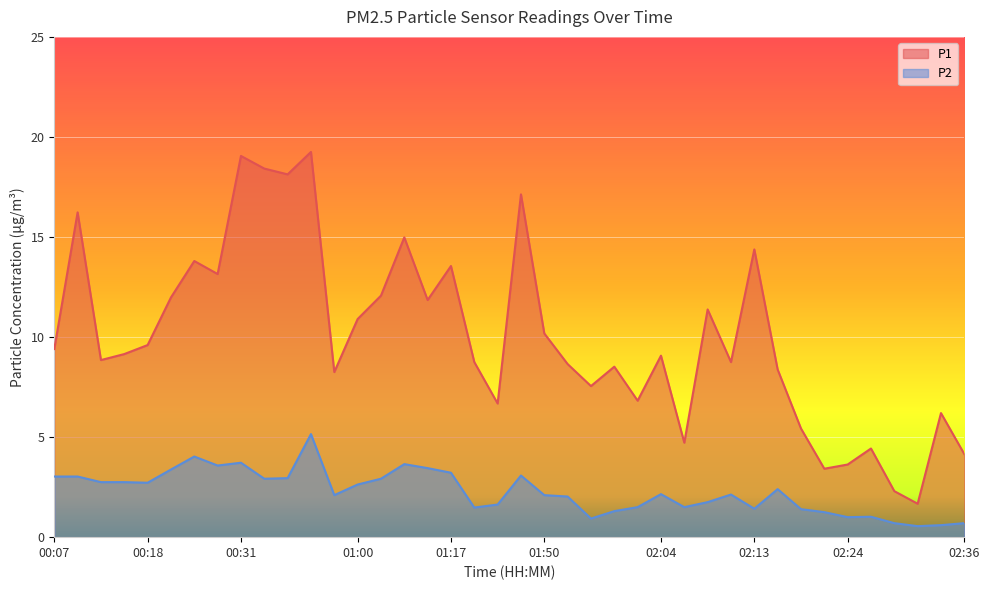

List the series in order of their peak value, highest first.

P1, P2